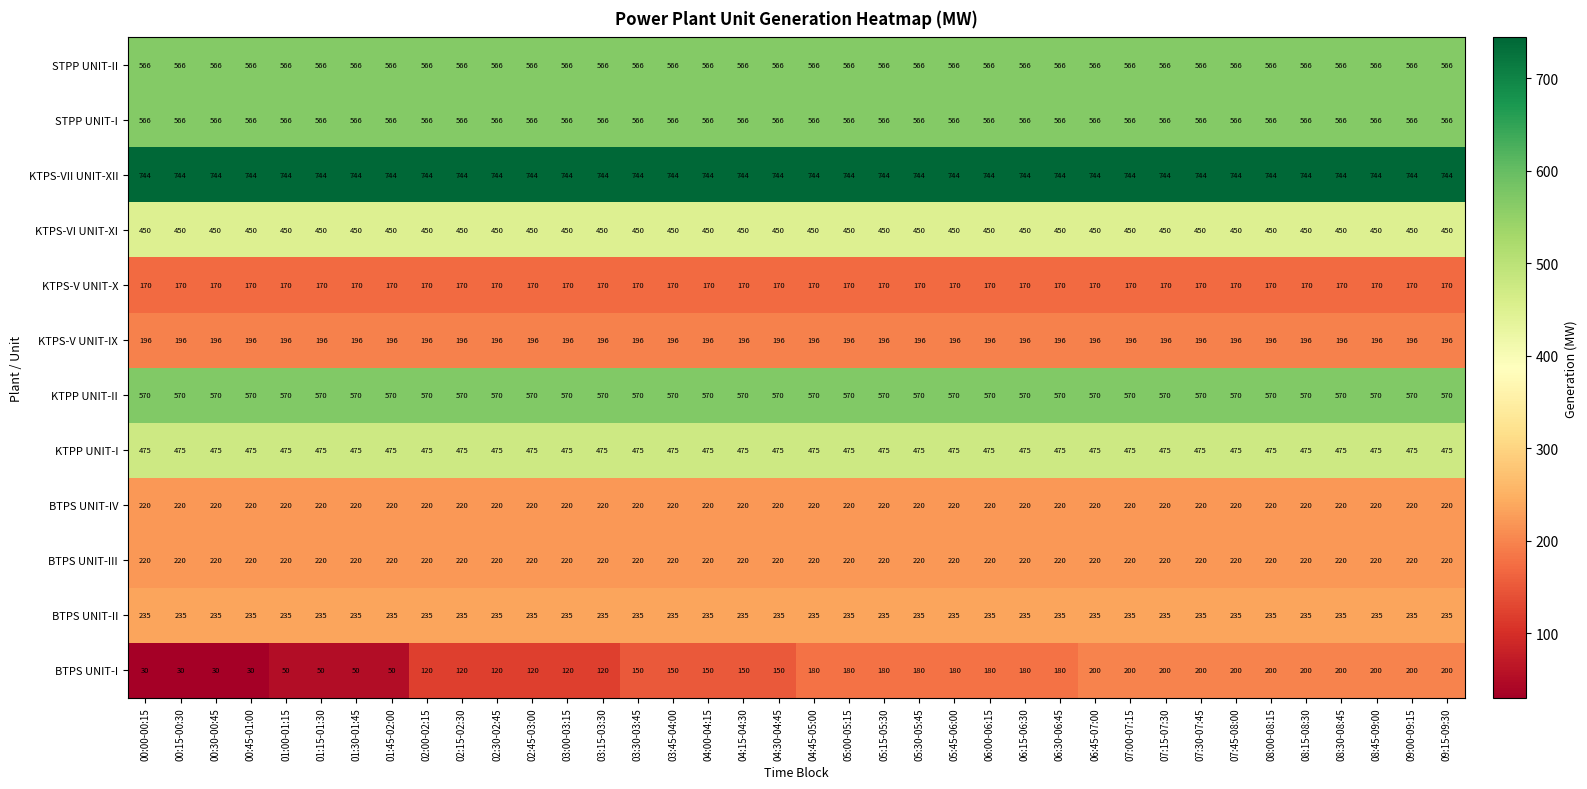

What value does the KTPP UNIT-II series have at 06:30-06:45?

570